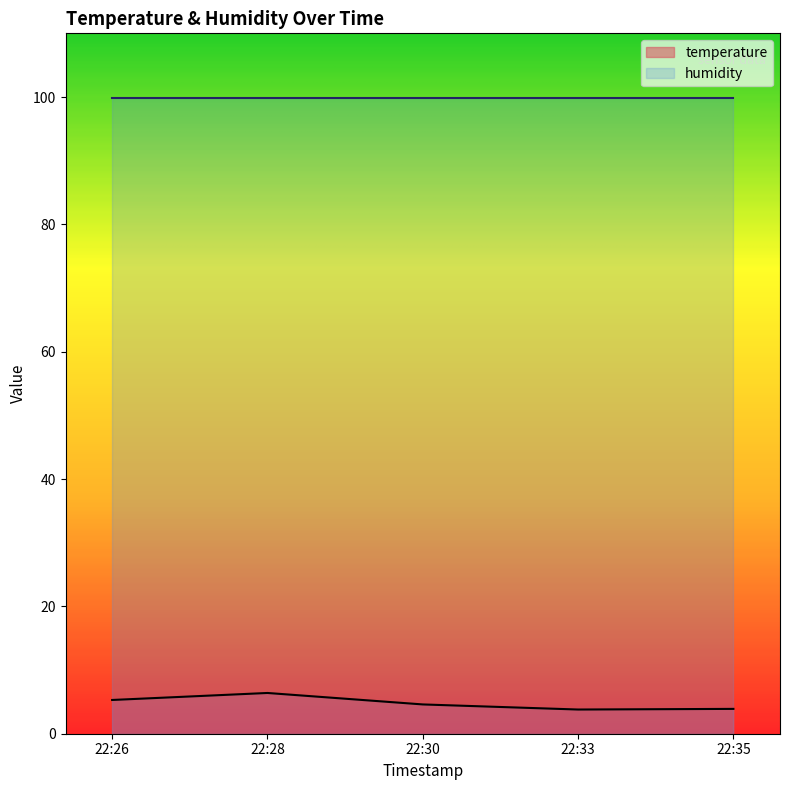

Which series has the largest range (max minus min)?

temperature